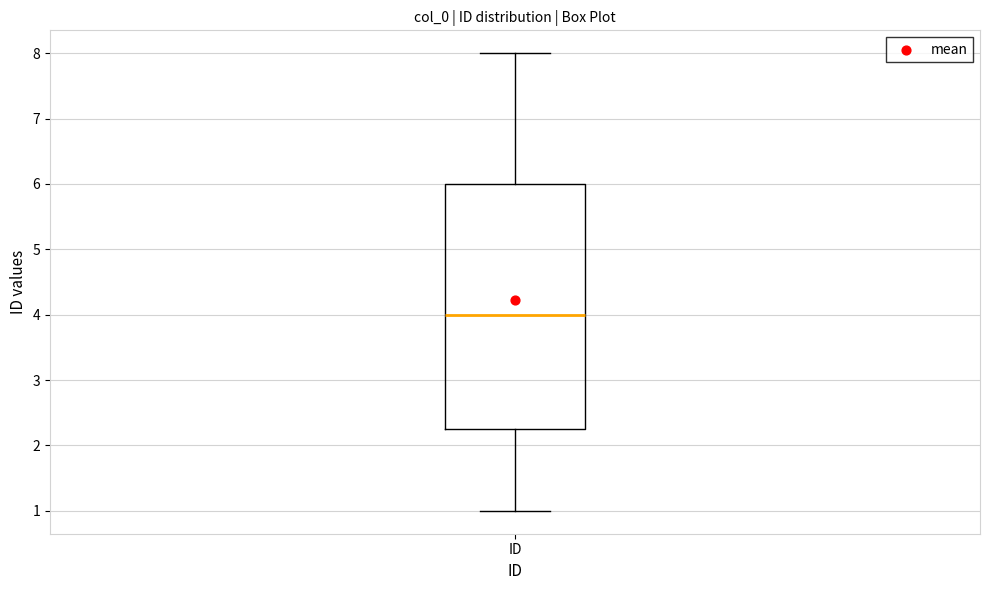

Transcribe this box plot: give where the median line is, the range the box spans, and where the two whiskers end, as read against the y-axis. The values are not printed on the chart, so give them approximately, as read against the axis.

median 4.0, box 2.3 to 6.0, whiskers 1.0 to 8.0